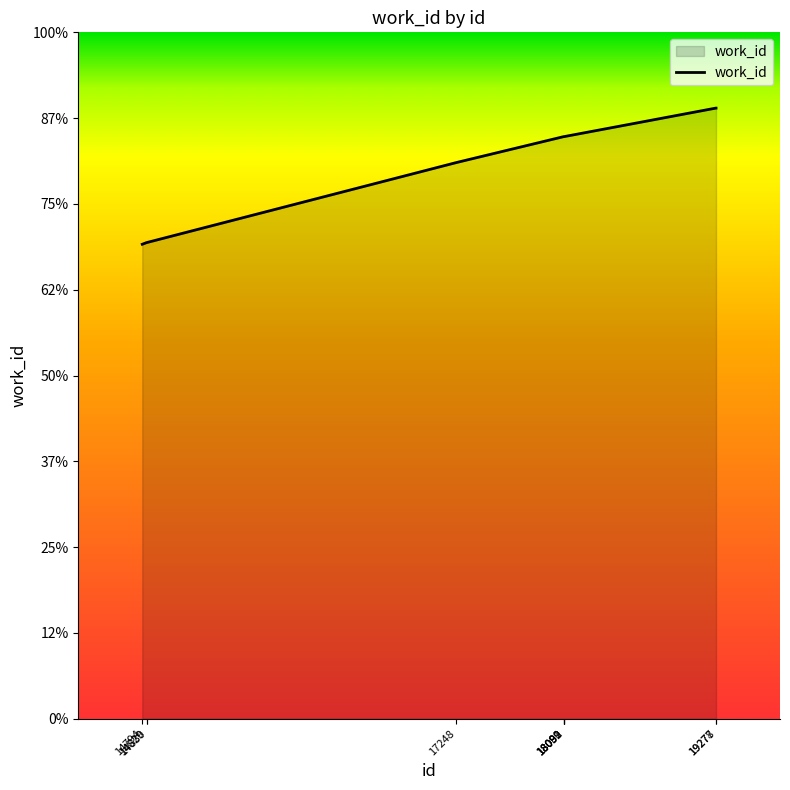

Is this an area chart (filled region under the line)?

Yes